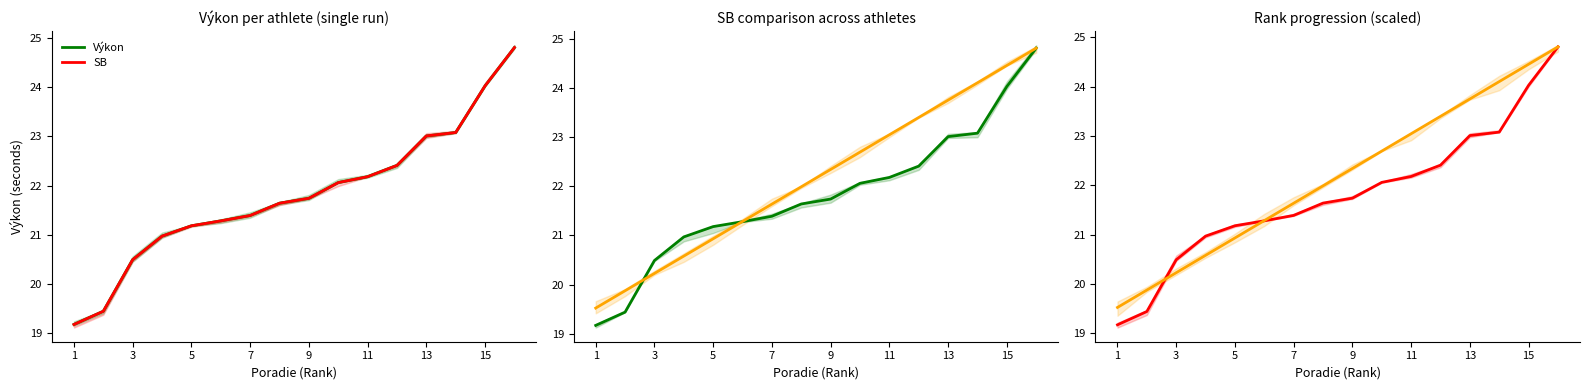

What is the smallest value displayed?

19.2